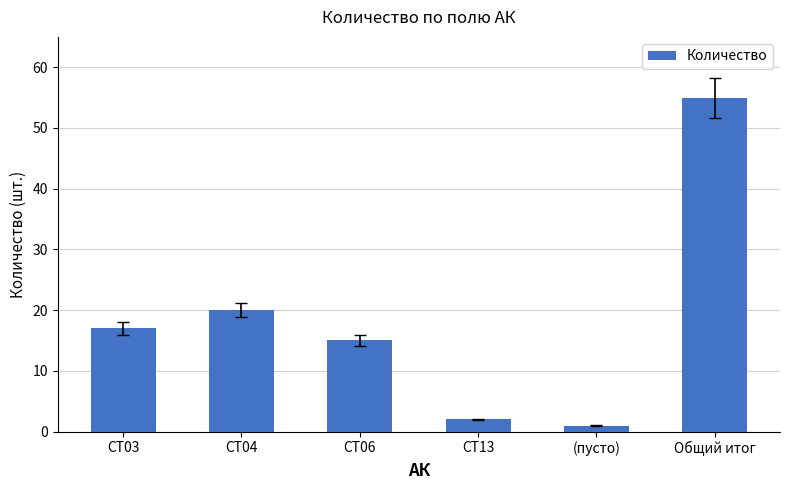

Reading right to left, extract all data points from this chart.

55	1	2	15	20	17